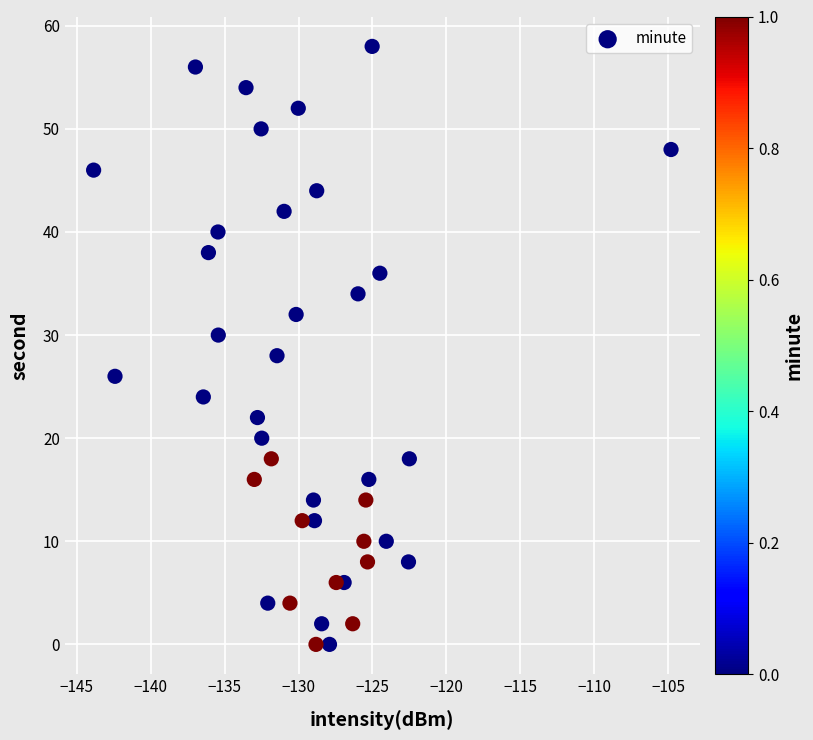

What is the range of Y values (max minus min)?

58